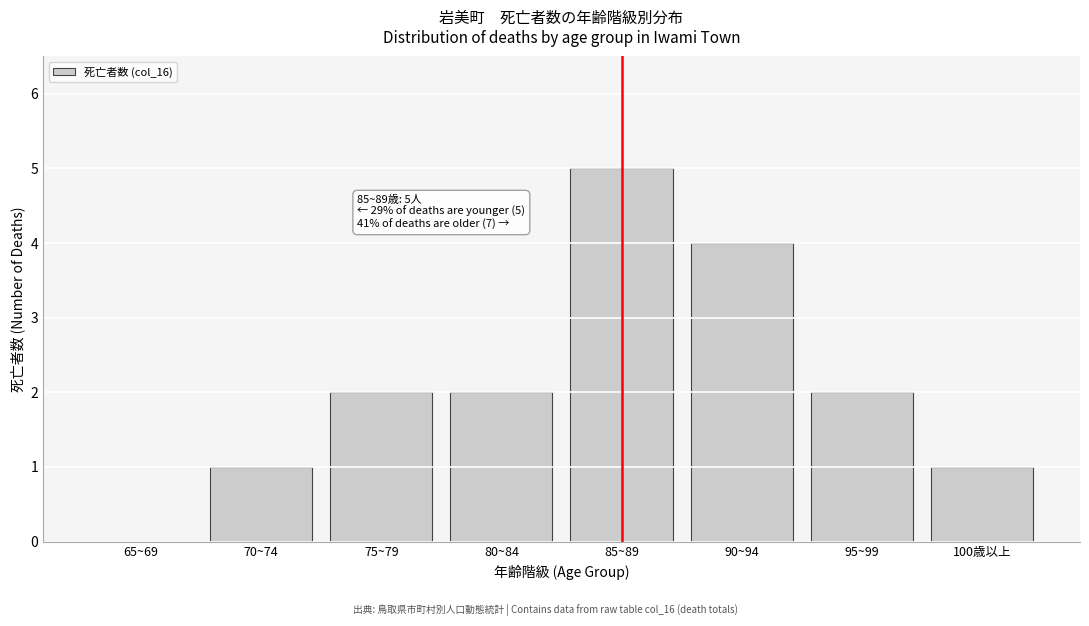

Reading left to right, transcribe all the data shown in this chart.

65~69=0	70~74=1	75~79=2	80~84=2	85~89=5	90~94=4	95~99=2	100歳以上=1